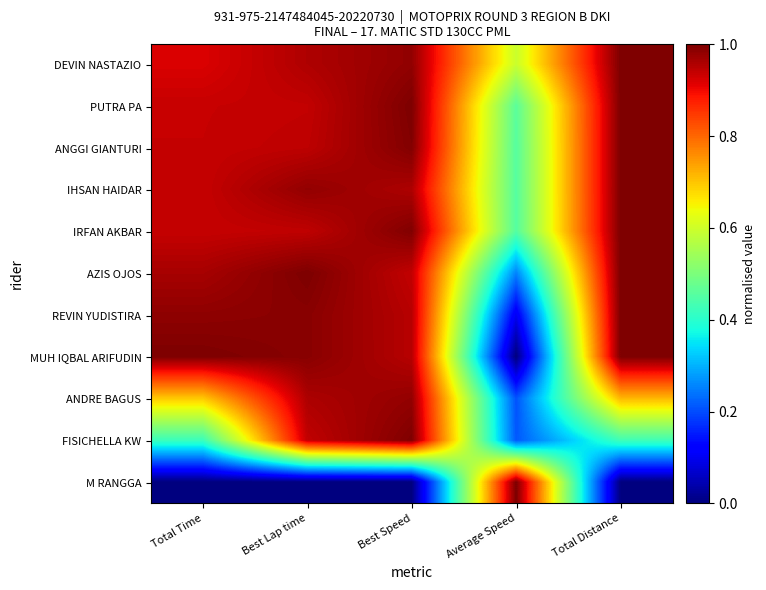

What is the total value across all series at Total Time?

8.7